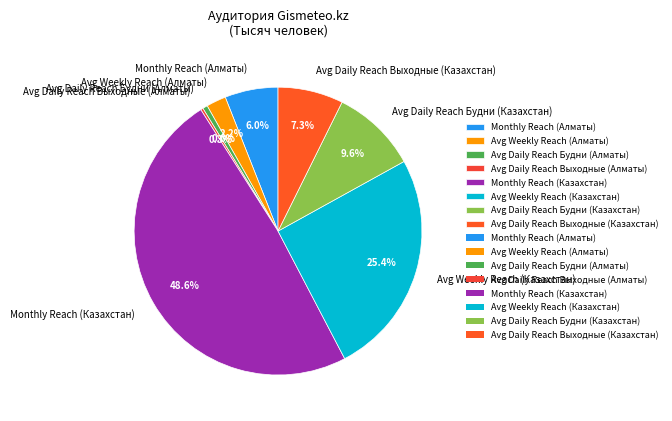

What is the largest slice in the pie chart?

Monthly Reach (Казахстан)